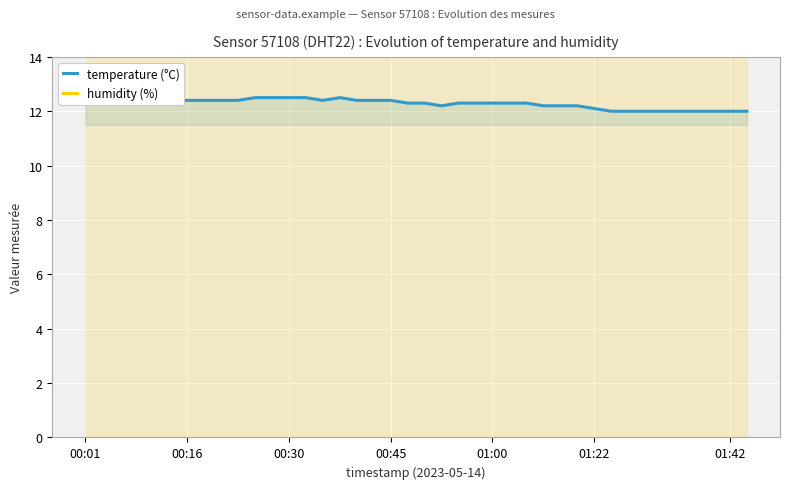

Which category has the lowest value in the humidity (%) series?

00:01